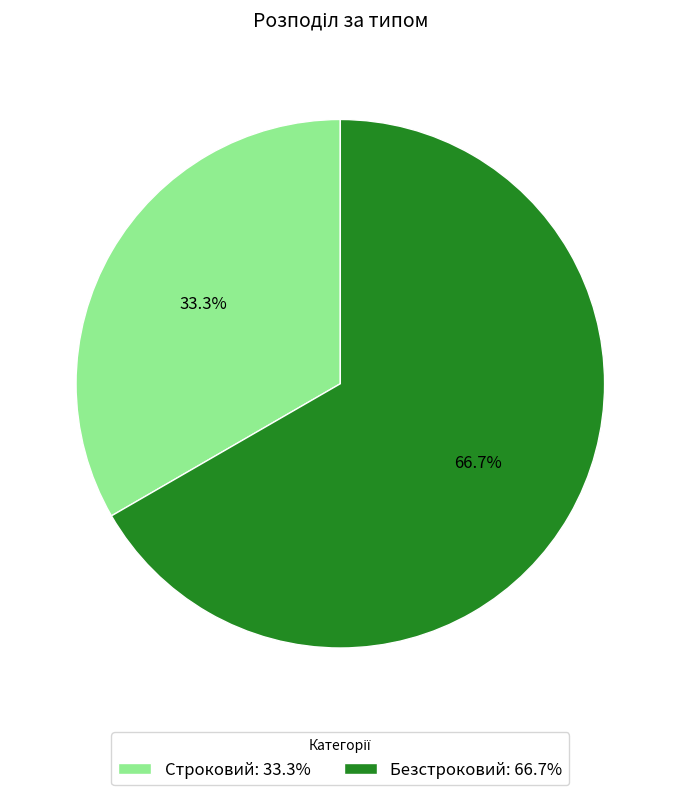

To the nearest percent, what is the combined percentage of Строковий and Безстроковий?

100%